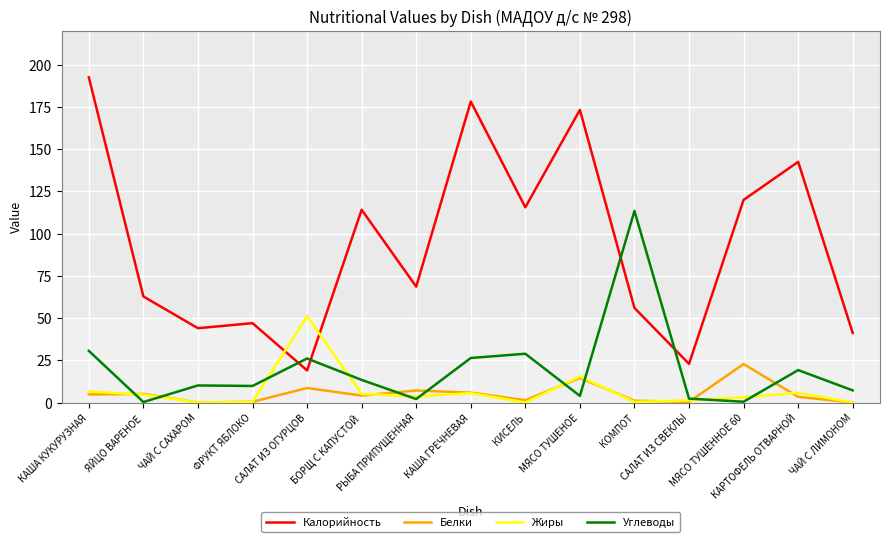

Which series changed the most between ЧАЙ С САХАРОМ and БОРЩ С КАПУСТОЙ?

Калорийность